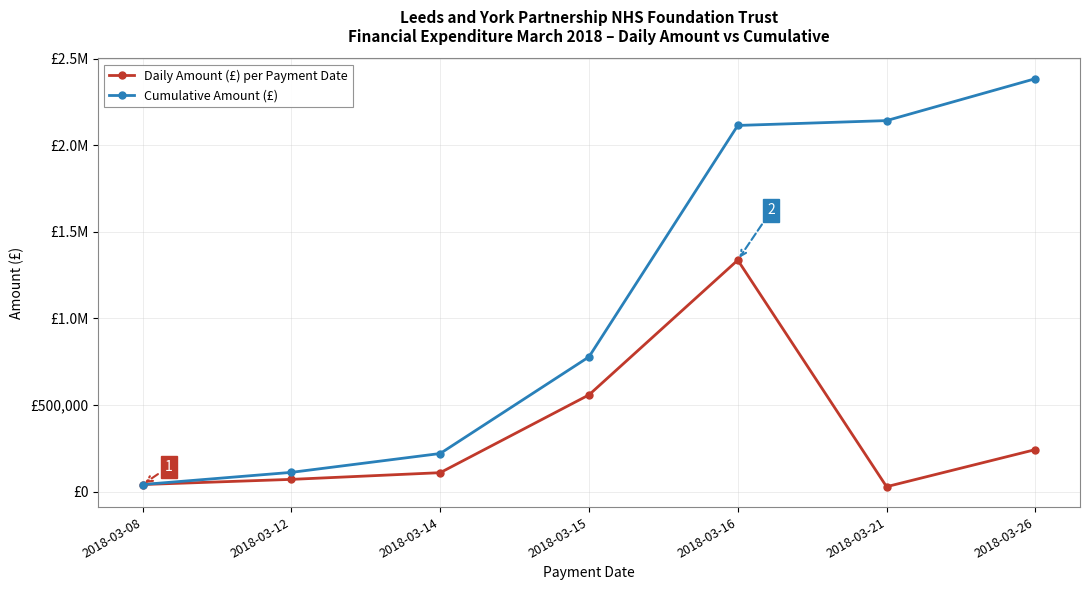

Reading left to right, what are all the values shown in this chart?

Daily Amount (£) per Payment Date: 2018-03-08=40466.0	2018-03-12=70220.7	2018-03-14=108888.7	2018-03-15=558053.8	2018-03-16=1336099.4	2018-03-21=27980.6	2018-03-26=242113.2
Cumulative Amount (£): 2018-03-08=40466.0	2018-03-12=110686.7	2018-03-14=219575.4	2018-03-15=777629.2	2018-03-16=2113728.6	2018-03-21=2141709.2	2018-03-26=2383822.4